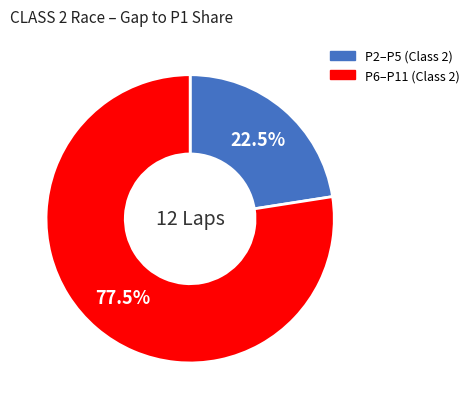

Between P6–P11 (Class 2) and P2–P5 (Class 2), which is larger?

P6–P11 (Class 2)